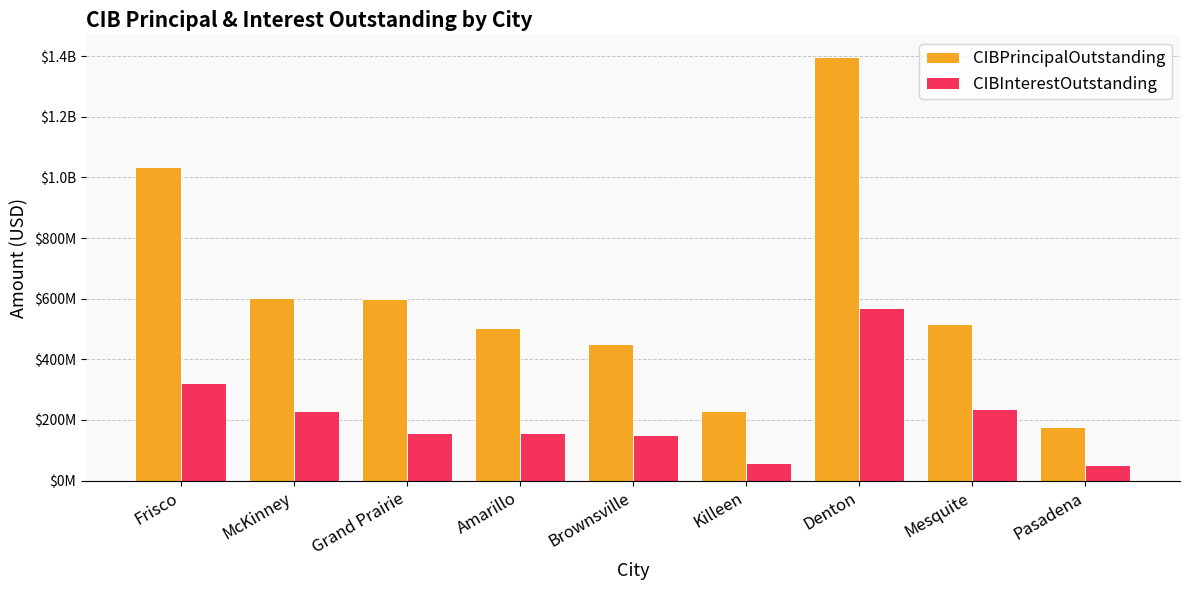

Which category has the lowest value in the CIBPrincipalOutstanding series?

Pasadena